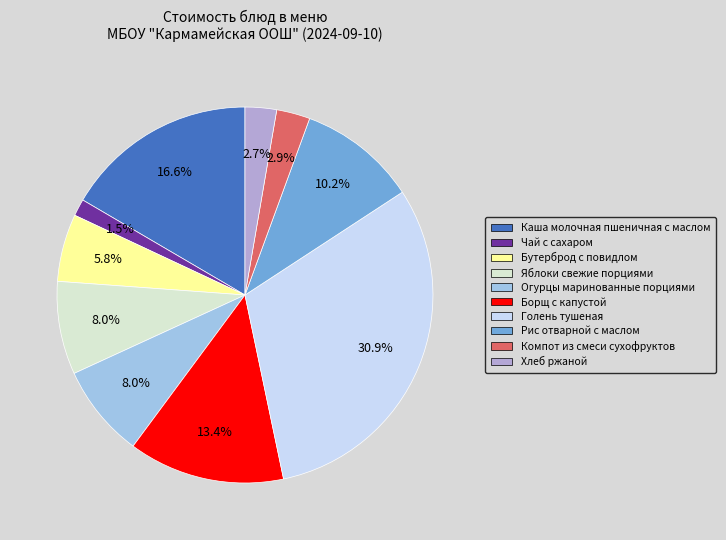

Is there a majority slice in this chart?

No